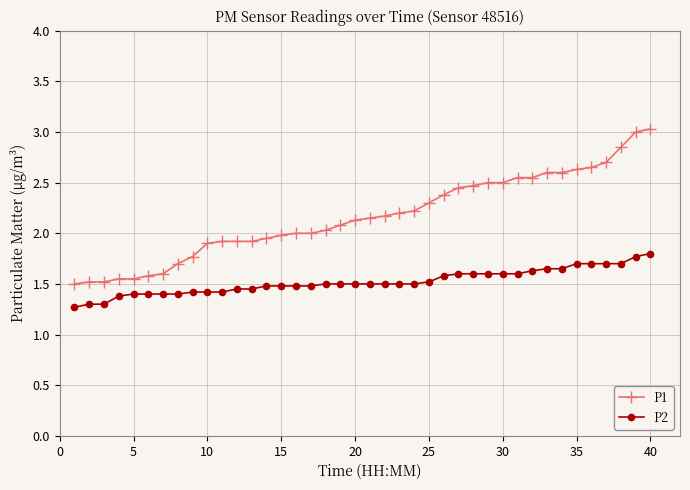

Count the number of data series in this chart.

2